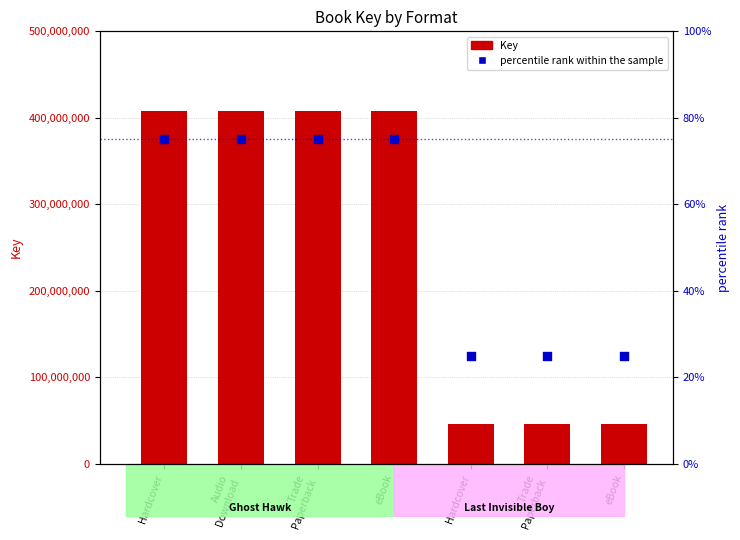

What are all the series names shown in the legend?

Key, percentile rank within the sample